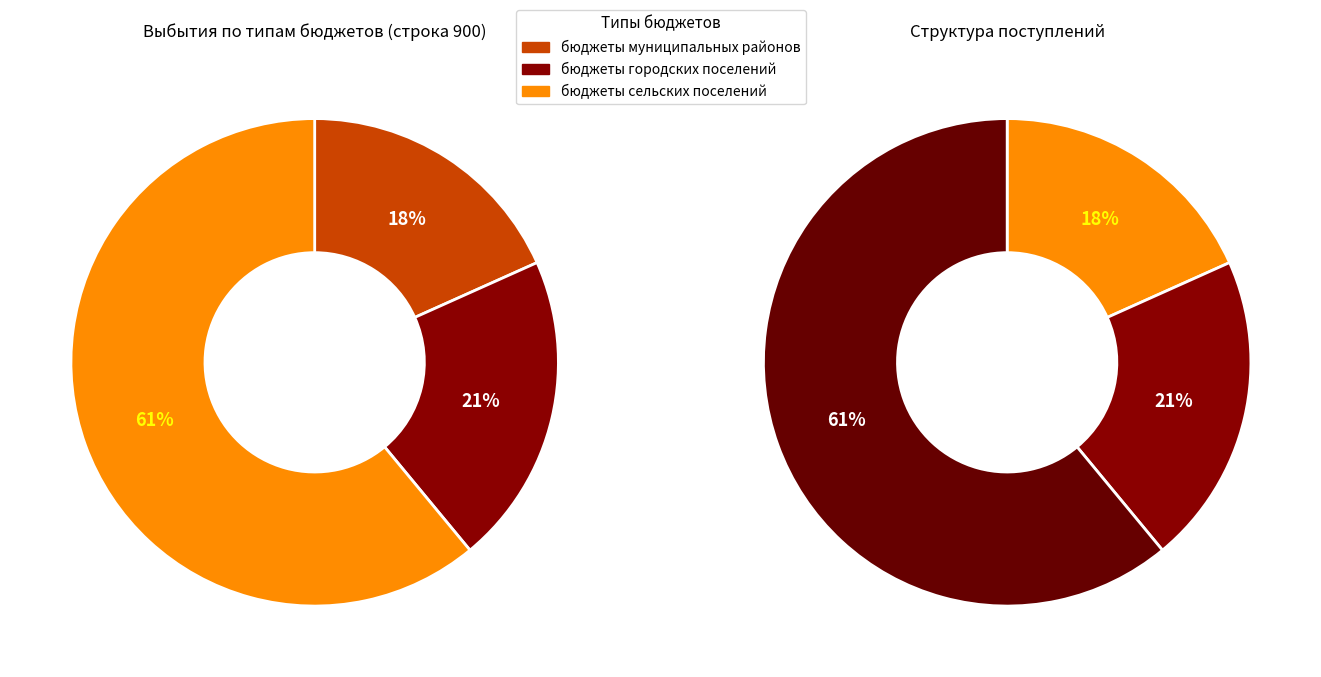

Which slice is the smallest?

бюджеты муниципальных районов